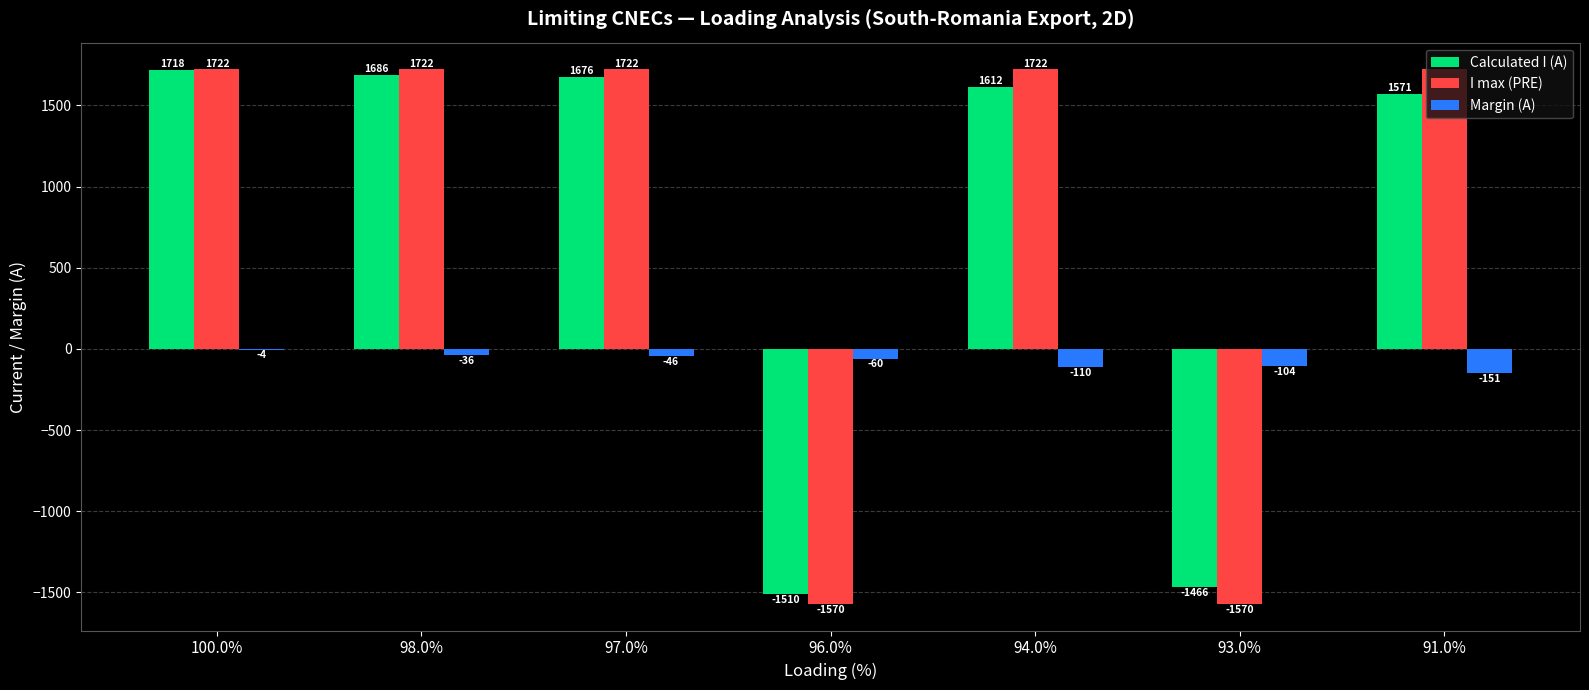

Which series has the largest total across all categories?

I max (PRE)